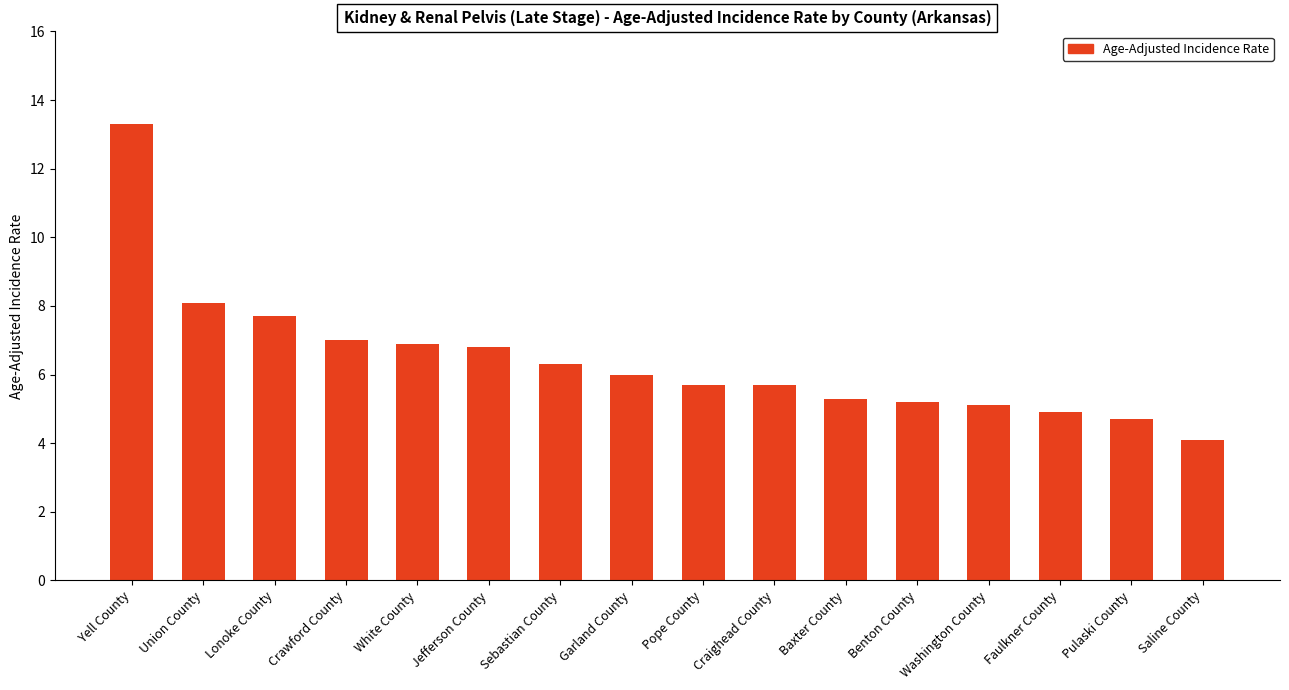

What is the approximate value at Craighead County?

5.7